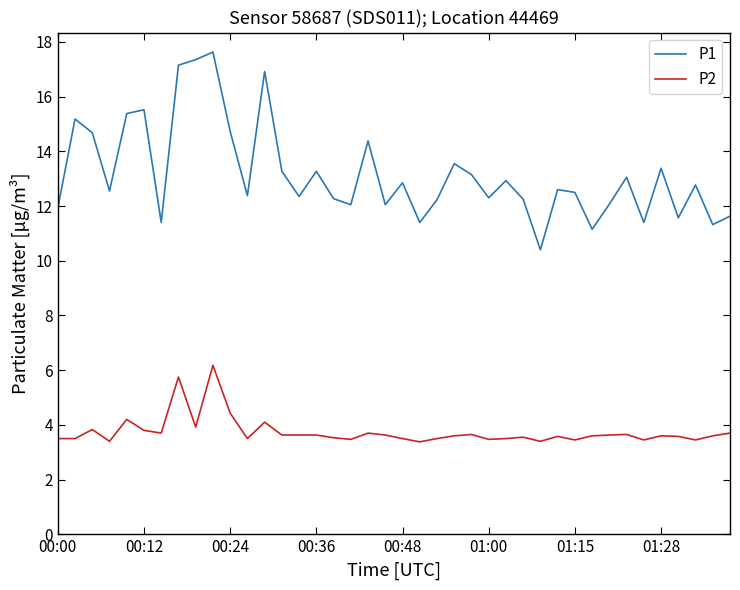

Which series has the largest total across all categories?

P1